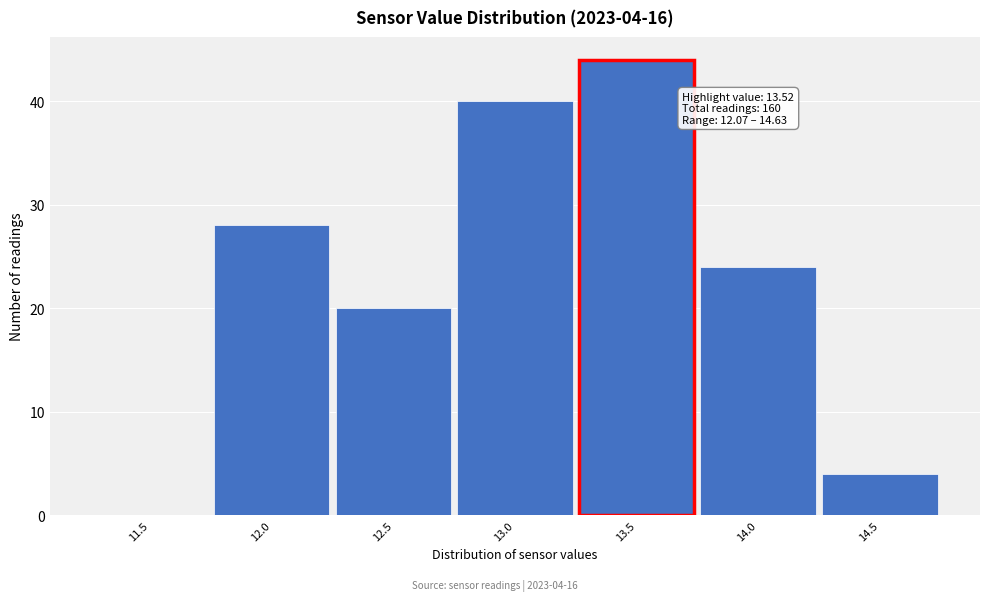

Reading left to right, extract all data points from this chart.

11.5=0	12.0=28	12.5=20	13.0=40	13.5=44	14.0=24	14.5=4